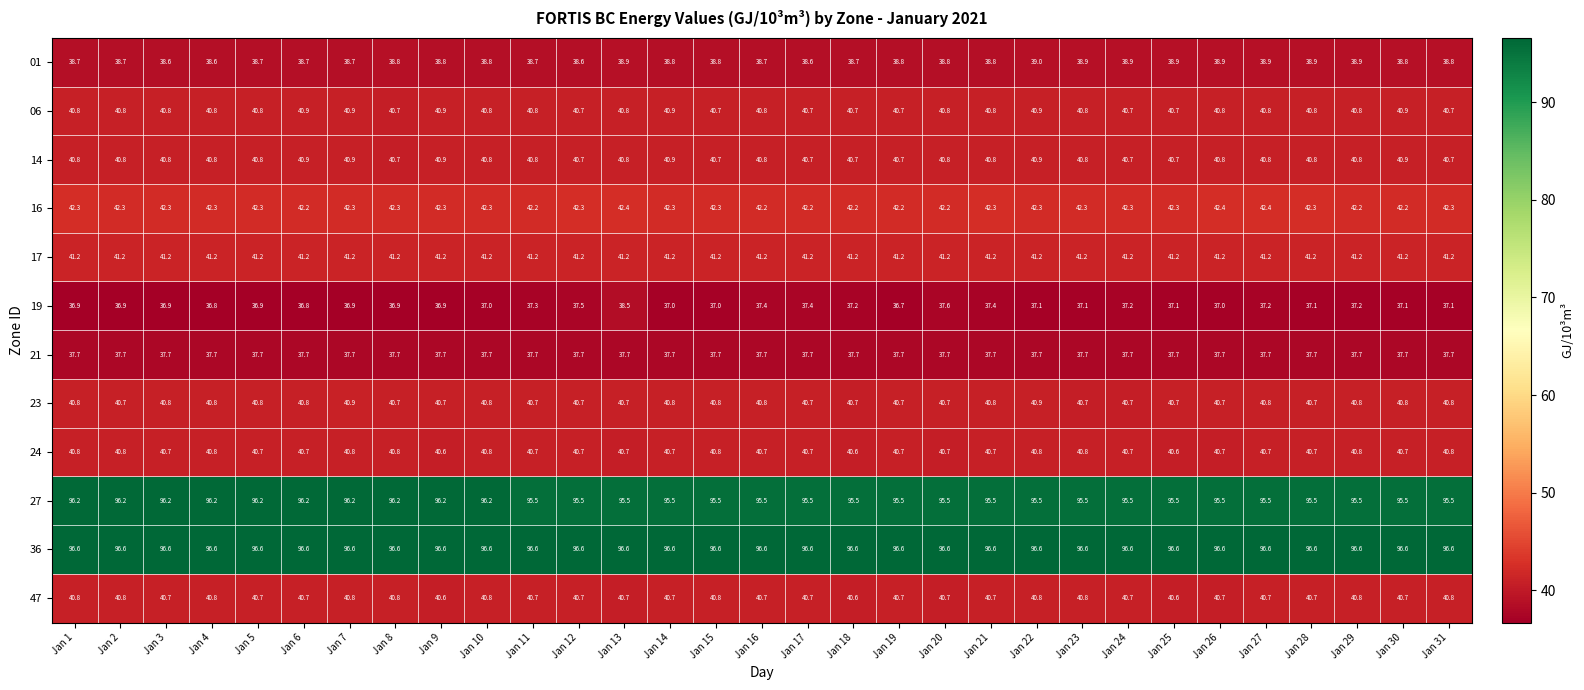

The 23 series shows 40.8 at Jan 6. True or false?

True